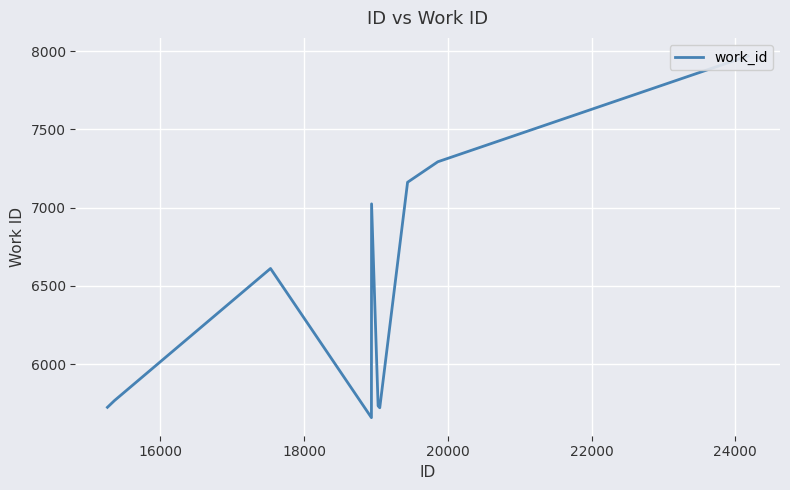

Reading right to left, transcribe all the data shown in this chart.

7969	7293	7162	5721	5733	7024	5658	6611	5767	5724